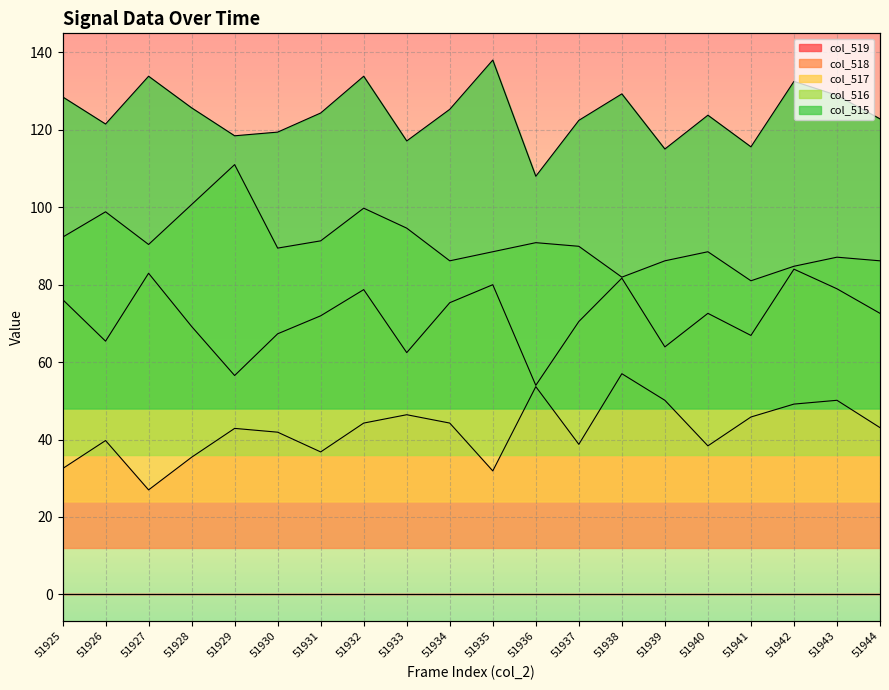

True or false: col_517 and col_515 cross at least once.

False